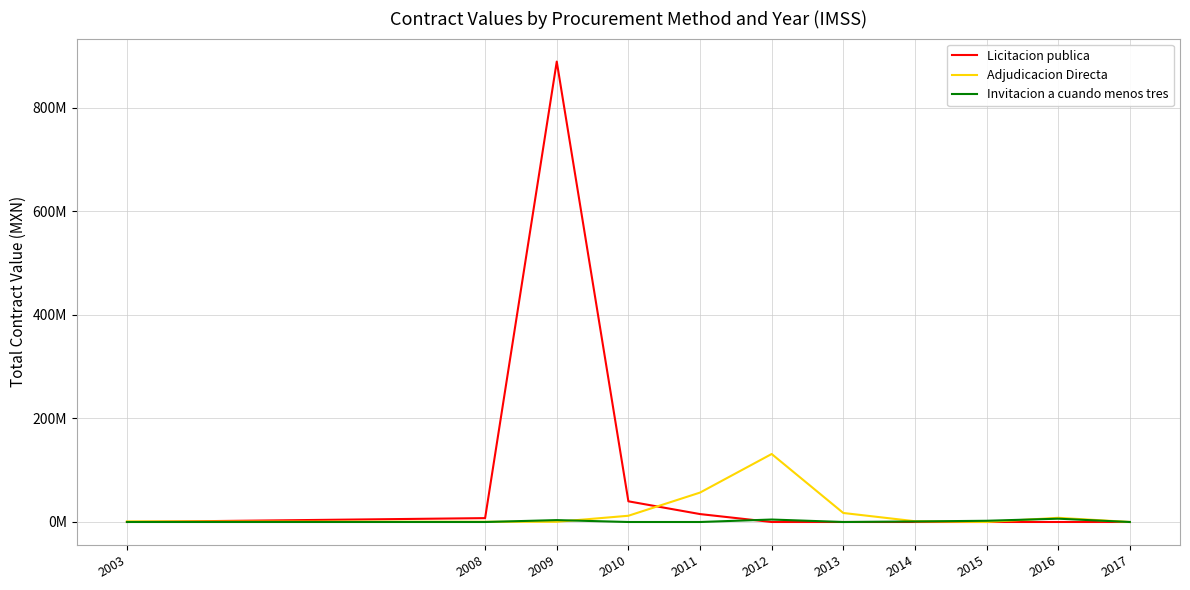

What is the maximum value for Invitacion a cuando menos tres?

6389666.5